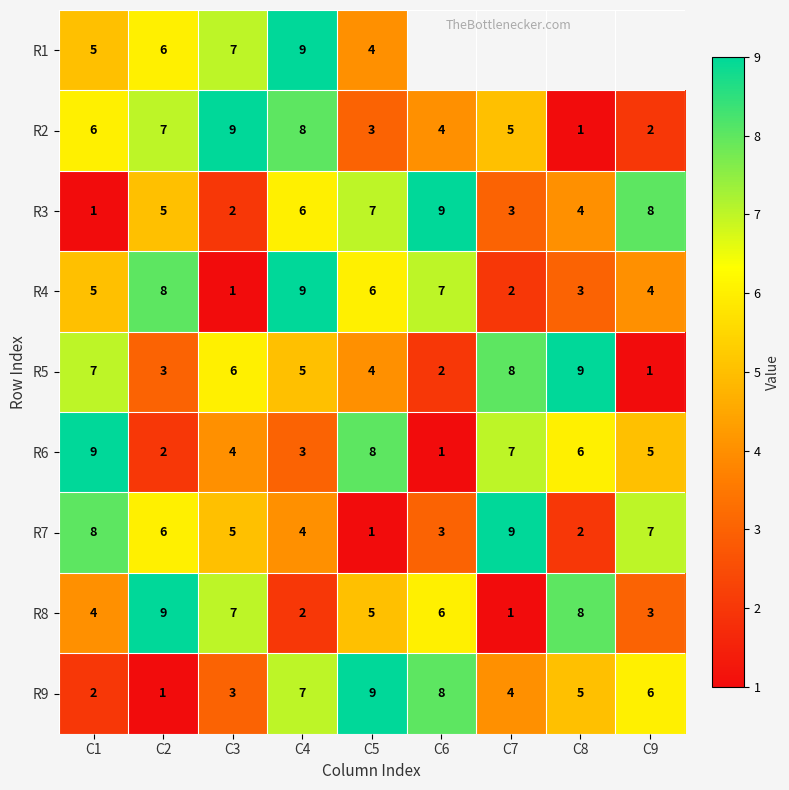

Which has a higher value, C3 or C4?

C4